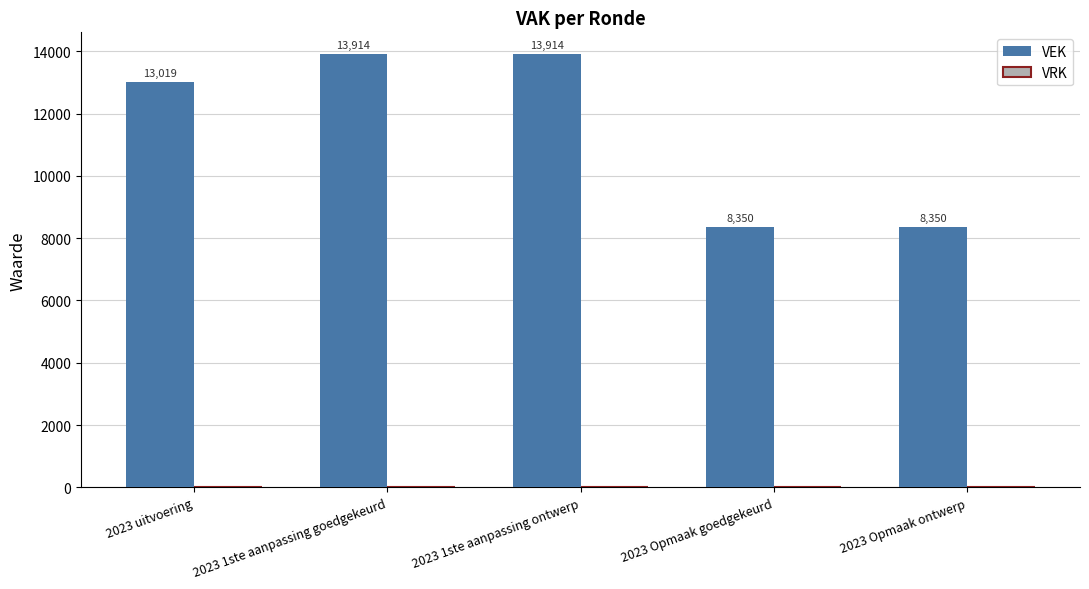

What is the label of the 2nd bar from the right?

2023 Opmaak goedgekeurd